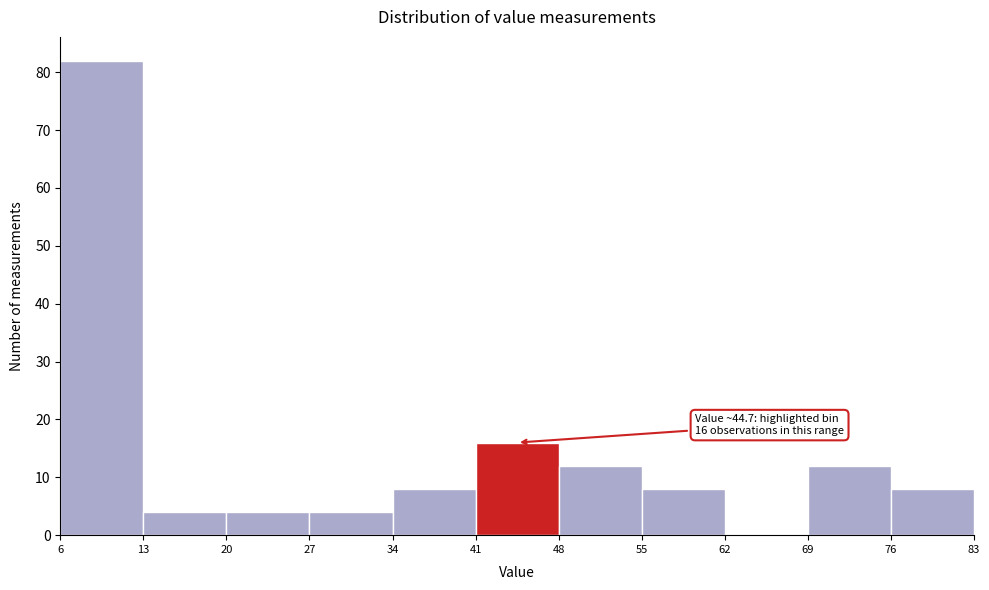

Which range on the x-axis has the tallest bar?

6 to 13